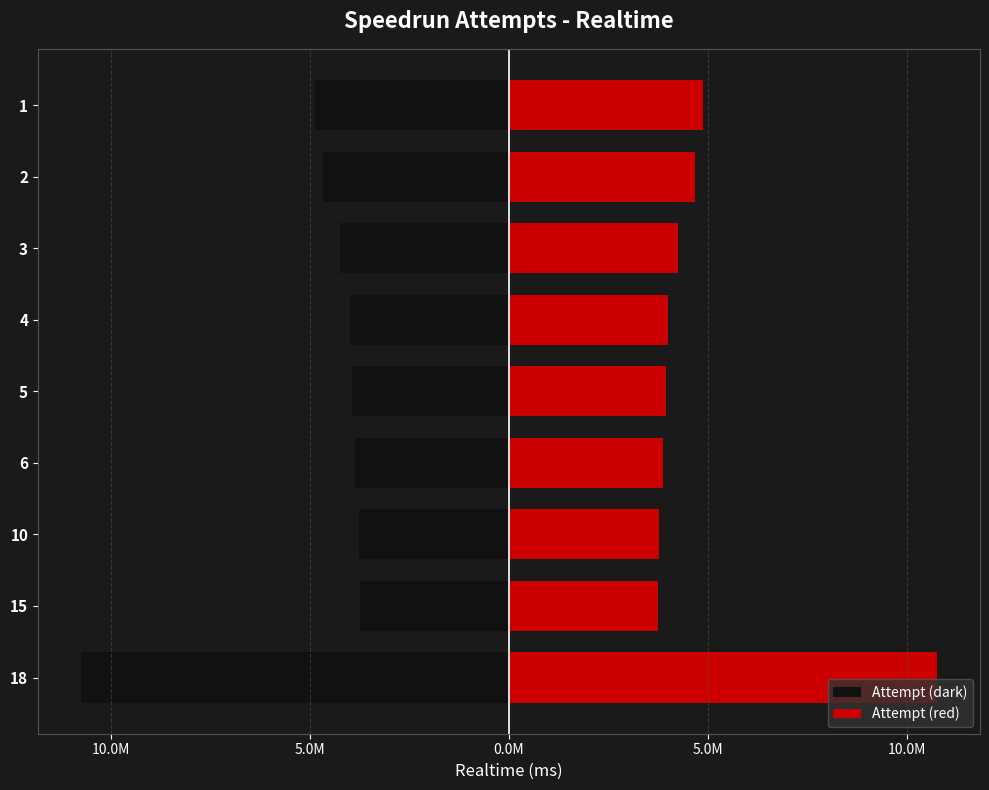

What are all the series names shown in the legend?

Attempt (dark), Attempt (red)